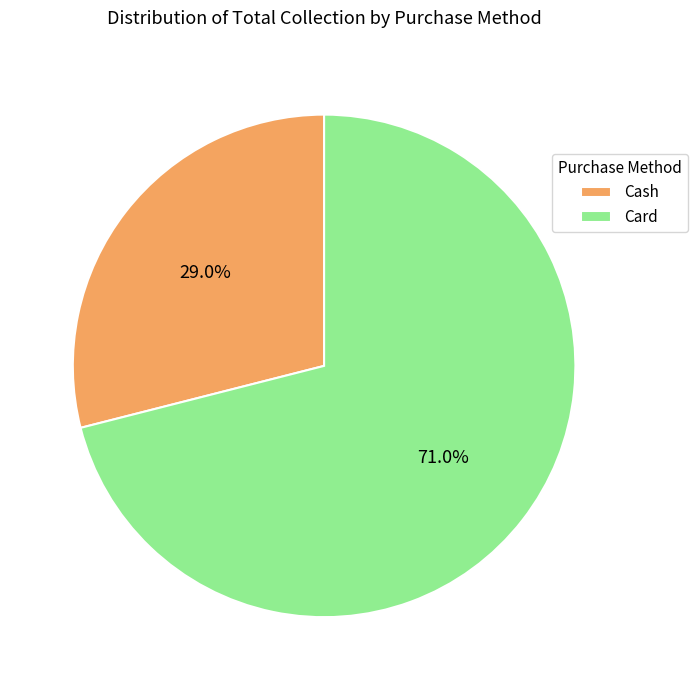

Is it true that Card is 71% of the pie?

True